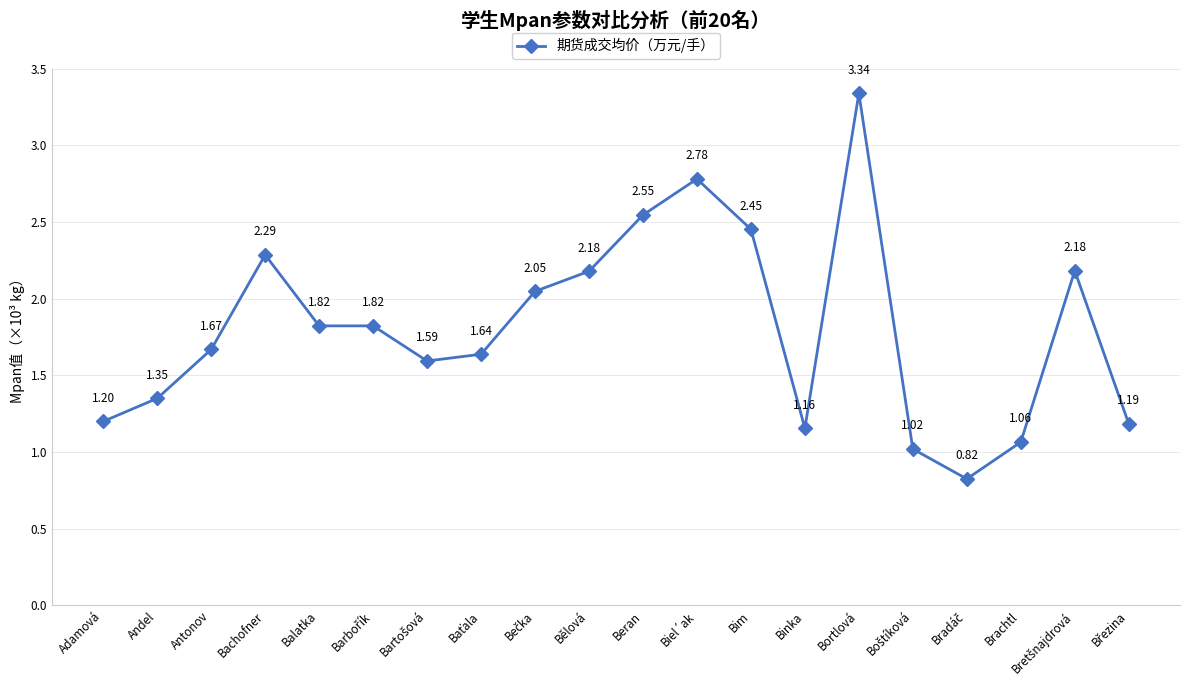

True or false: there are more than 2 points higher than both neighbors.

True